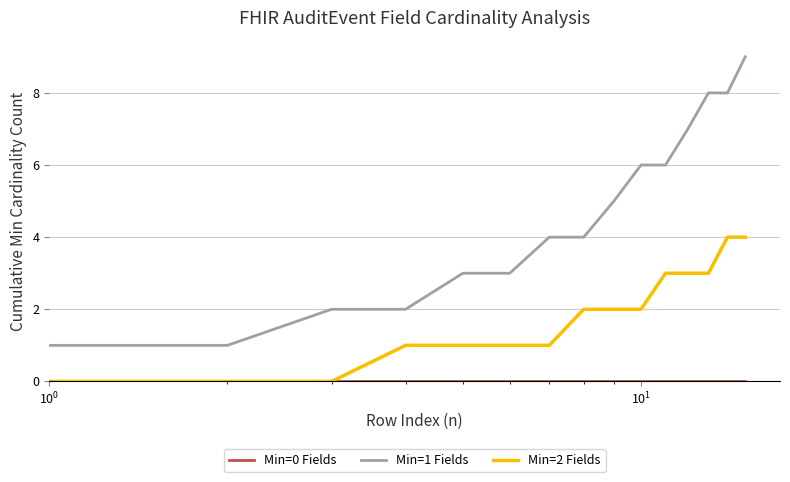

True or false: Min=1 Fields and Min=2 Fields intersect in this chart.

False